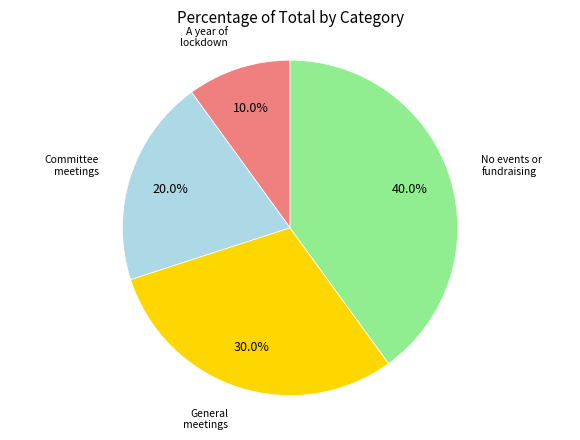

Is there any slice that represents more than half of the pie?

No